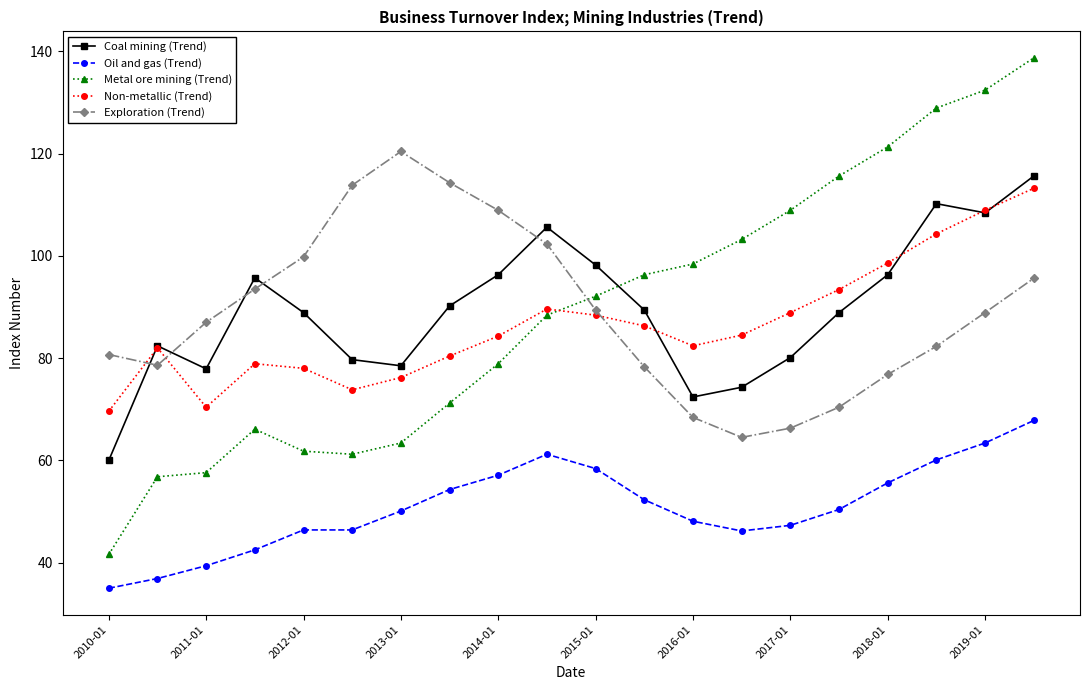

Which series has the largest range (max minus min)?

Metal ore mining (Trend)